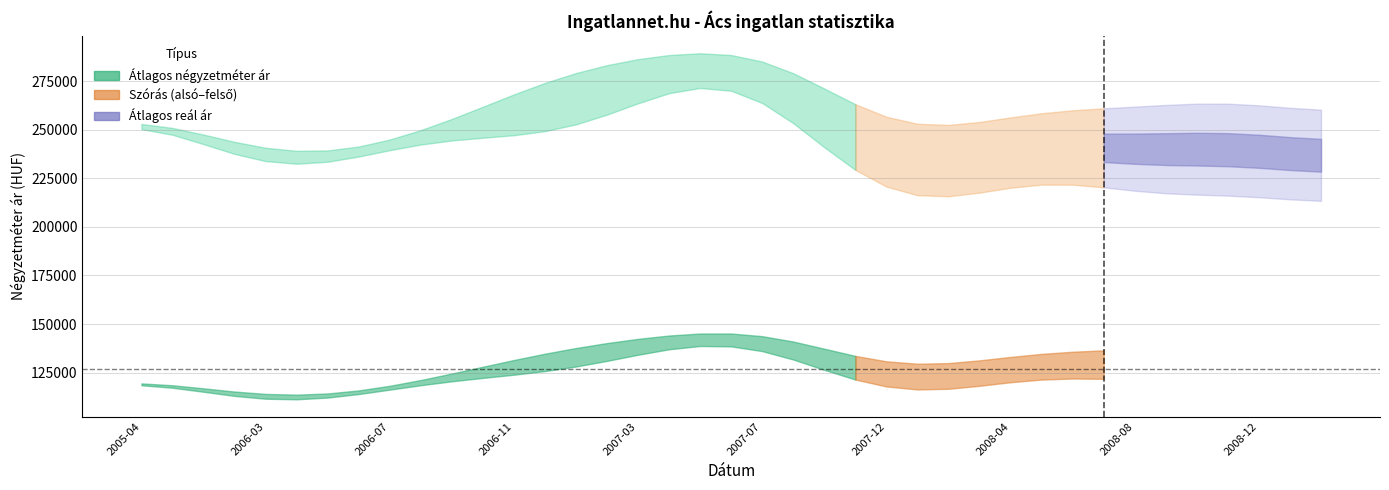

The value of Átlagos négyzetméter ár at 2007-08 is 73944. True or false?

False